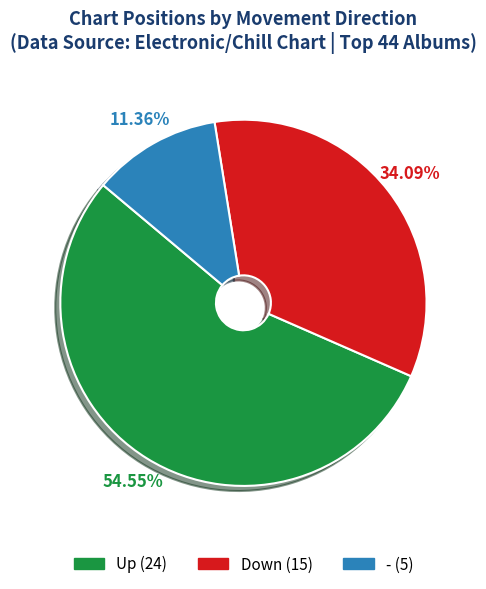

To the nearest percent, what is the difference between the largest and smallest slice percentages?

43%